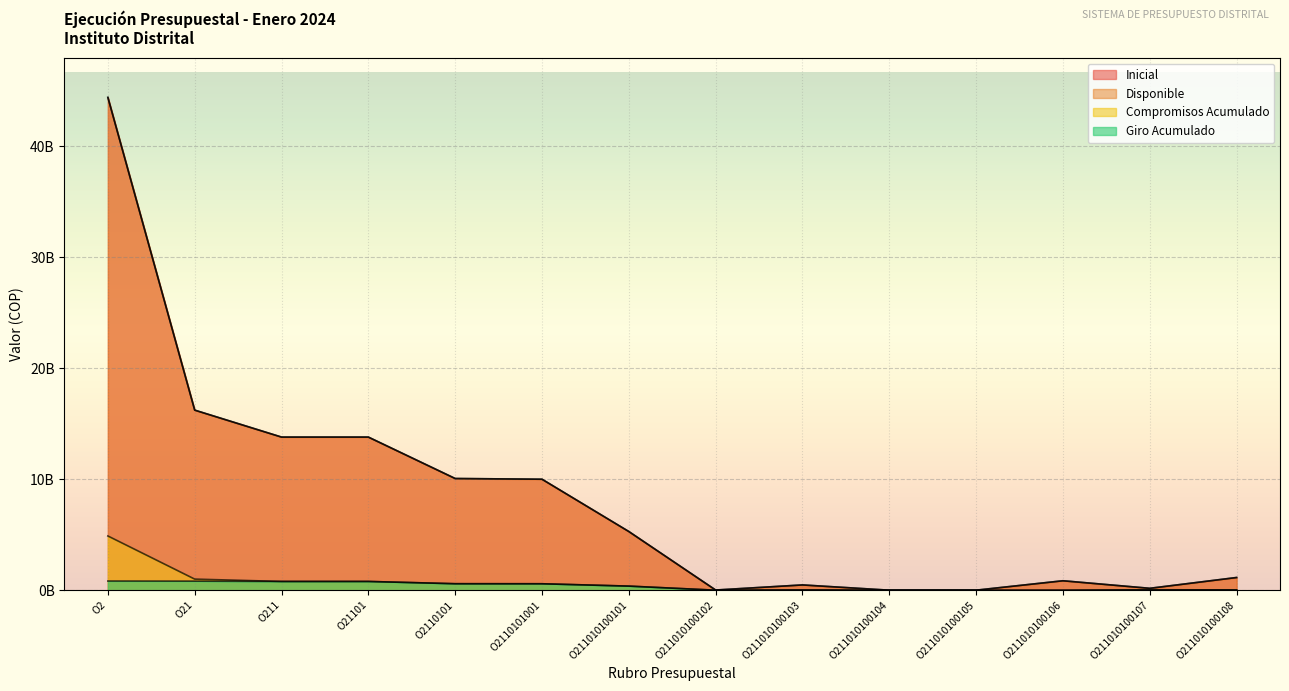

Which series changed the most between O21 and O211010100104?

Inicial